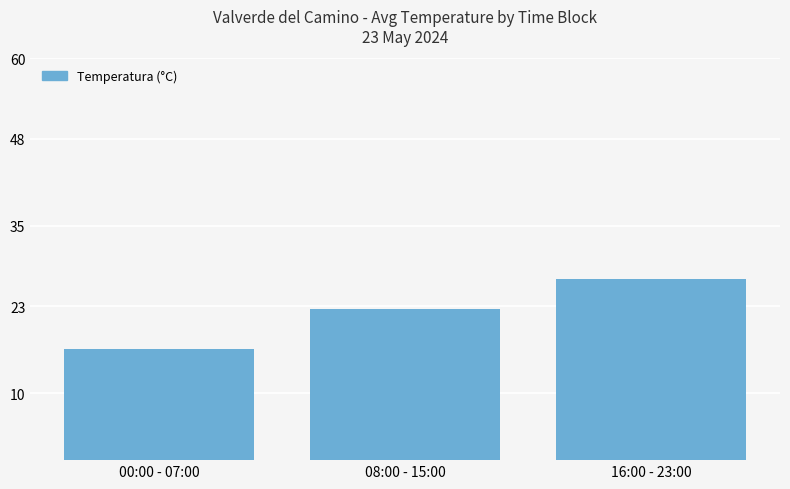

The chart shows a value of 25.8 at 00:00 - 07:00. True or false?

False